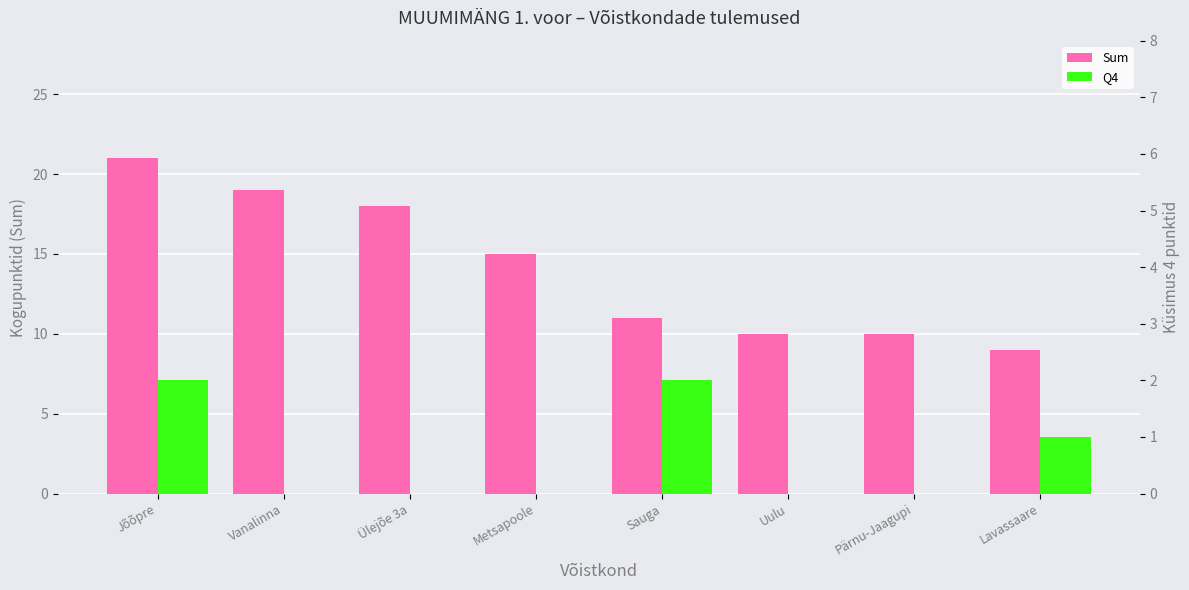

What are all the series names shown in the legend?

Sum, Q4